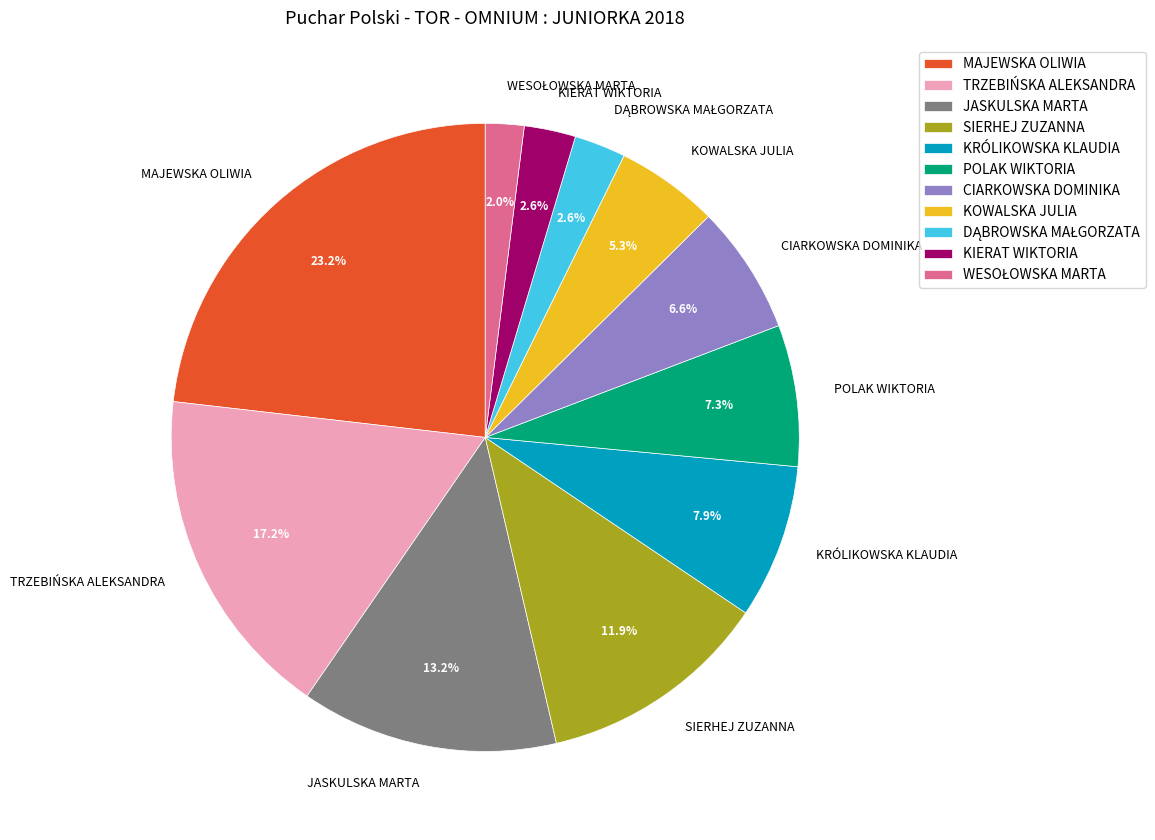

Combined, do TRZEBIŃSKA ALEKSANDRA and KIERAT WIKTORIA account for over 50%?

No